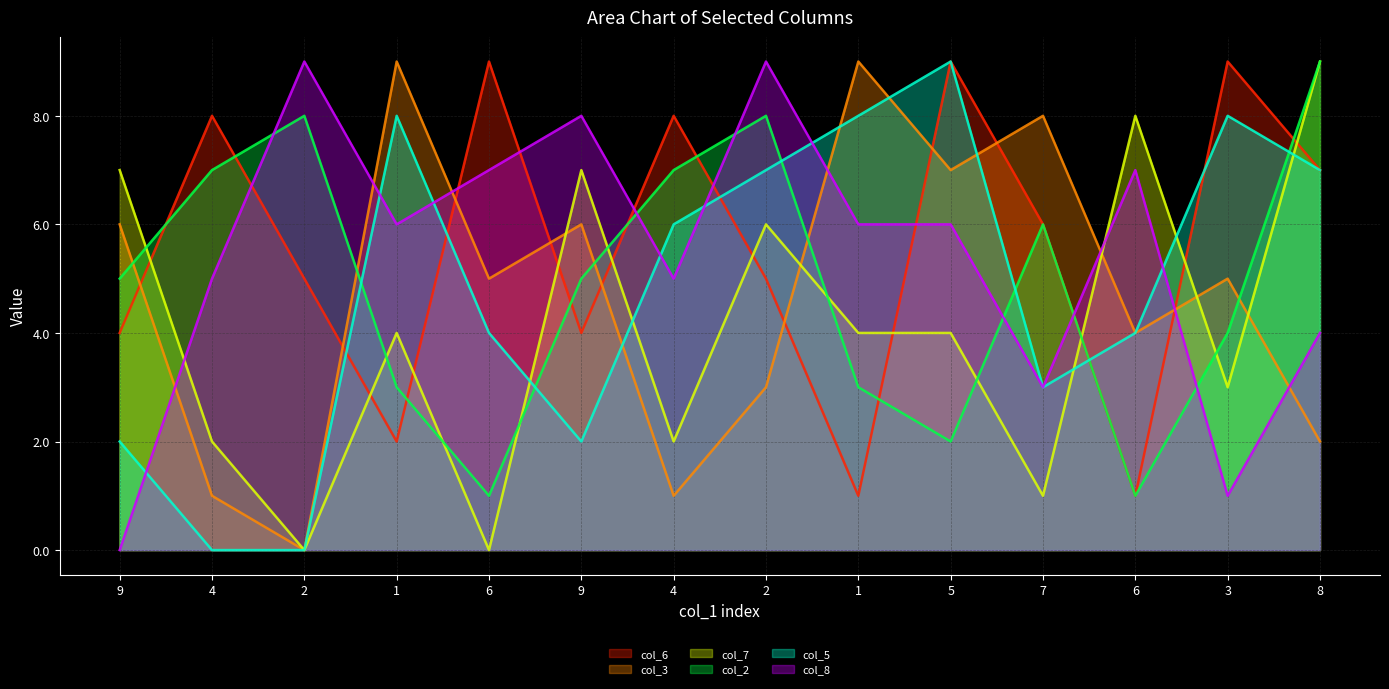

At 5, list the series in order from largest to smallest.

col_6, col_5, col_3, col_8, col_7, col_2